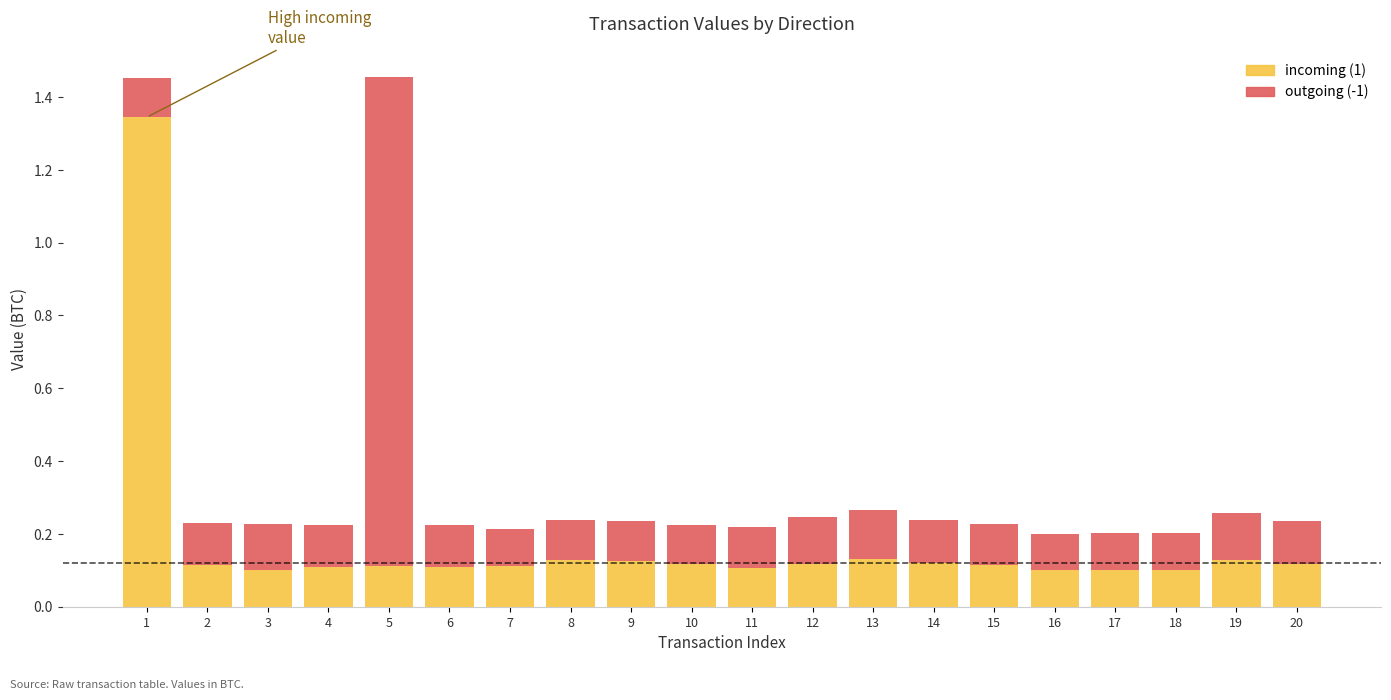

Is it true that incoming (1) equals 0.2 at 2?

False